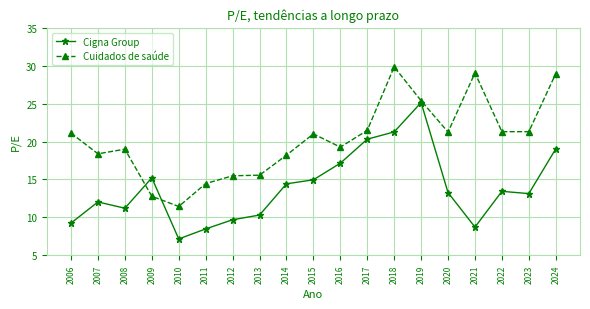

What is the value of the Cigna Group point at the 16th from the left?

8.7